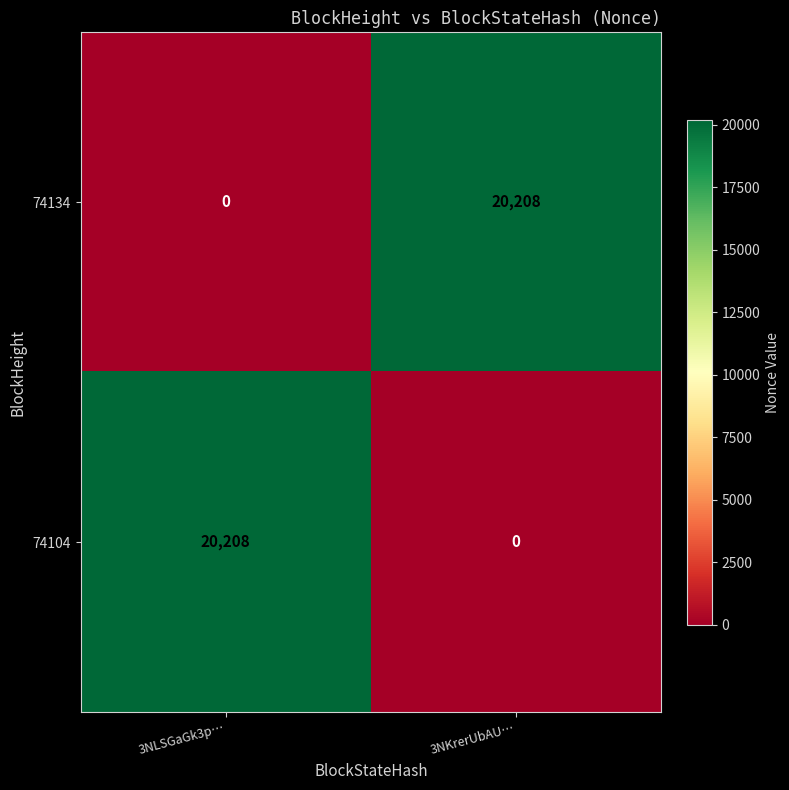

Rank the categories by 74134 value from highest to lowest.

3NKrerUbAU…, 3NLSGaGk3p…